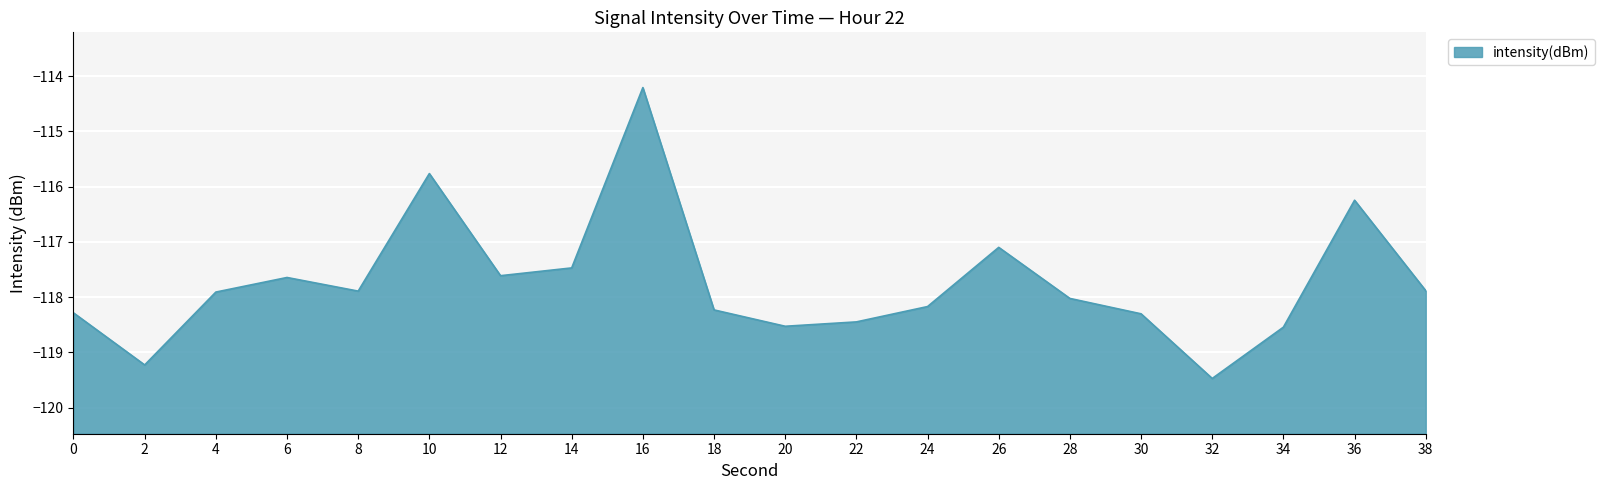

How many lines are shown in the chart?

1